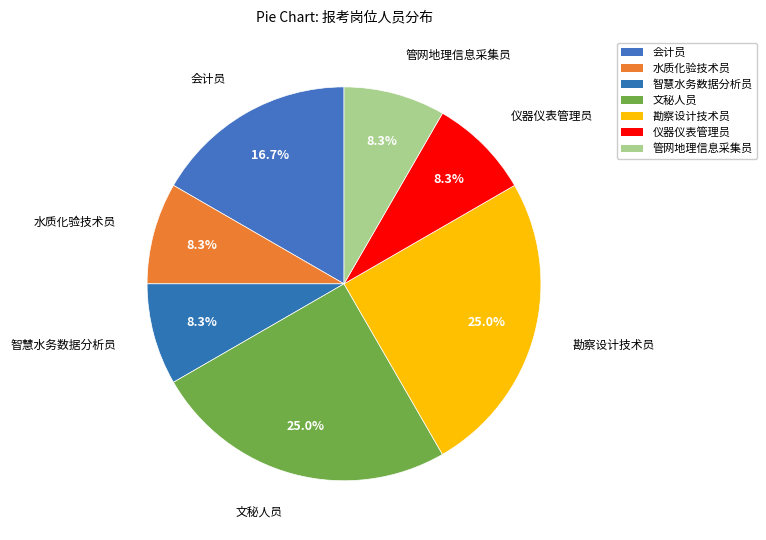

Is there any slice that represents more than half of the pie?

No